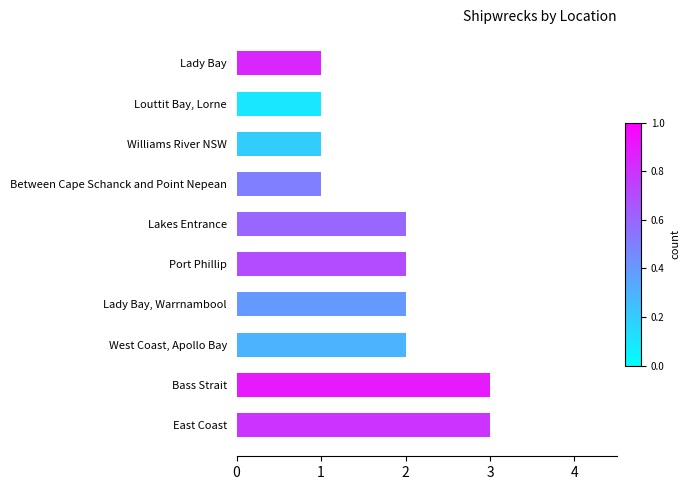

The chart shows a value of 2 at Williams River NSW. True or false?

False